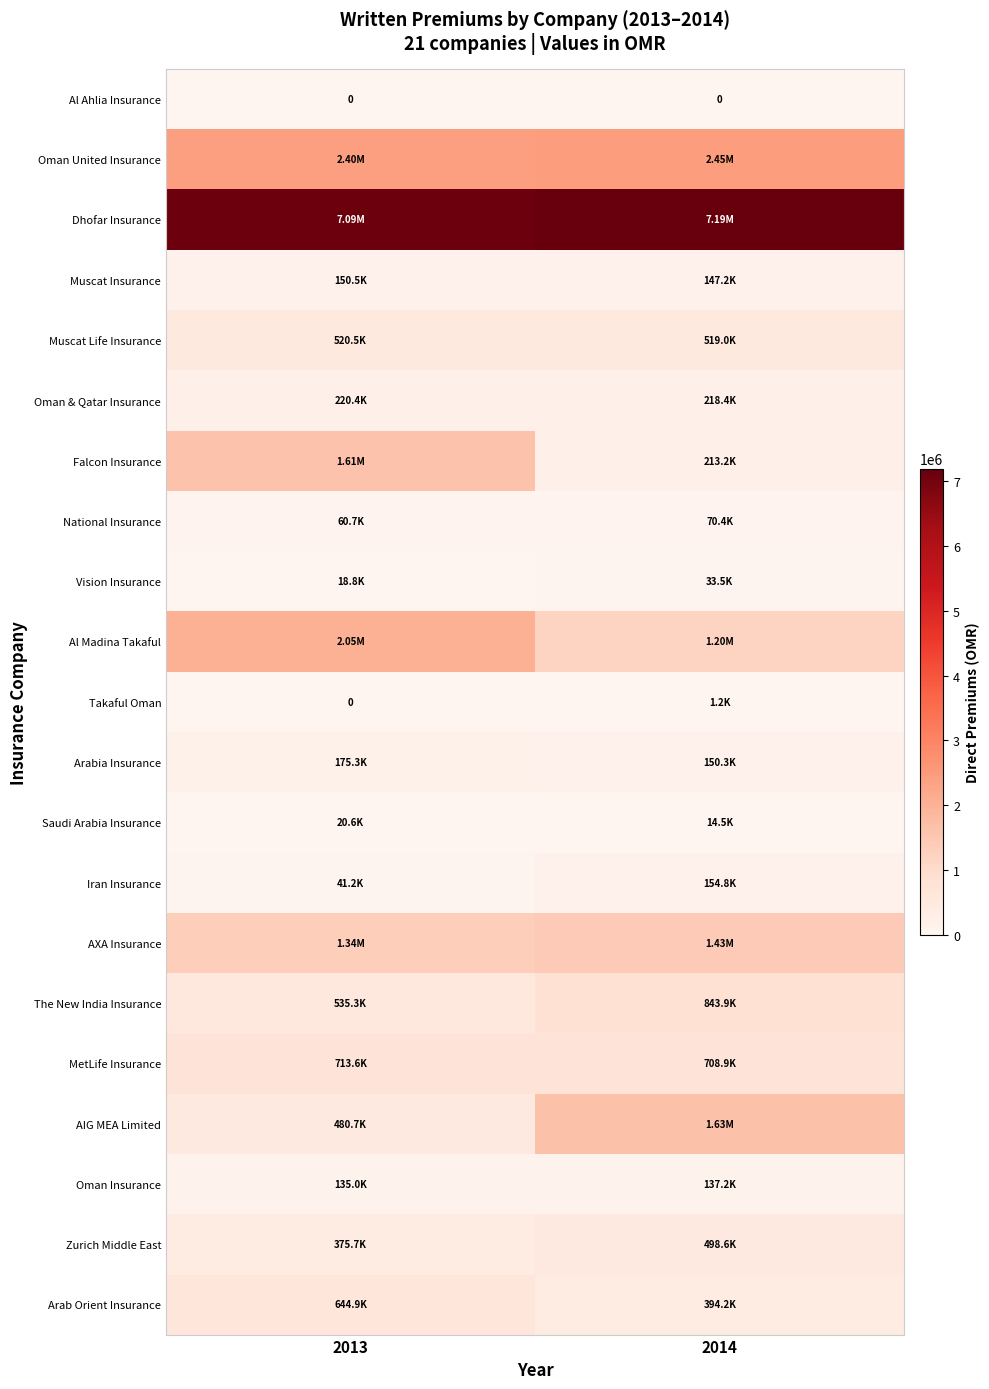

Between 2013 and 2014, which is larger?

2013